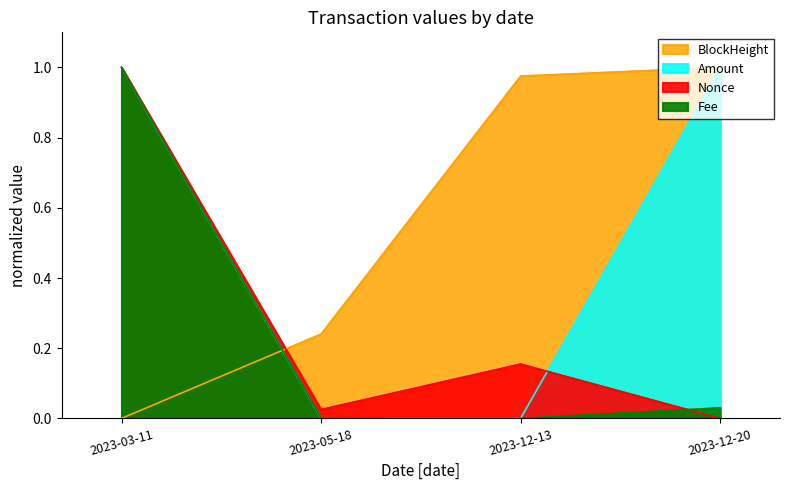

How many lines are shown in the chart?

4